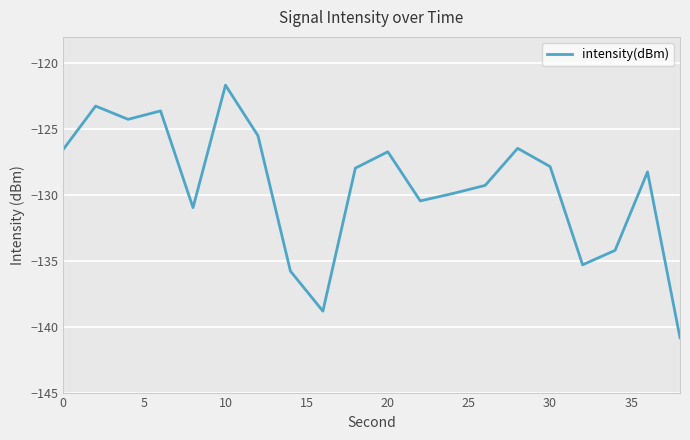

What is the difference between the maximum and minimum values?

19.2